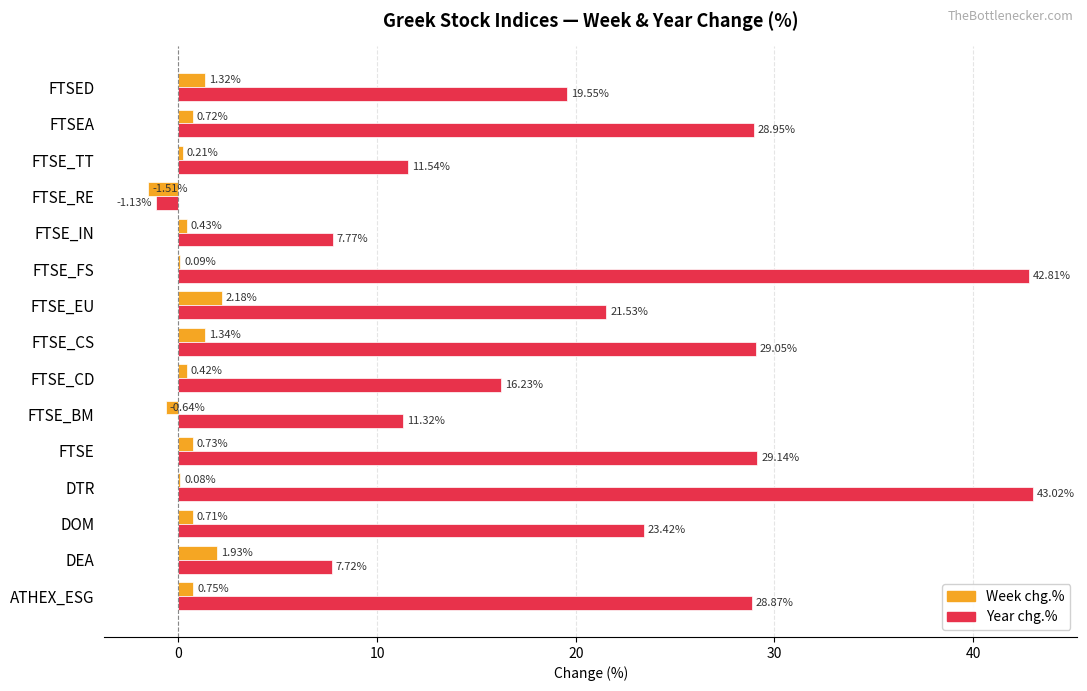

Where is Week chg.% nearest to the value 0?

DTR